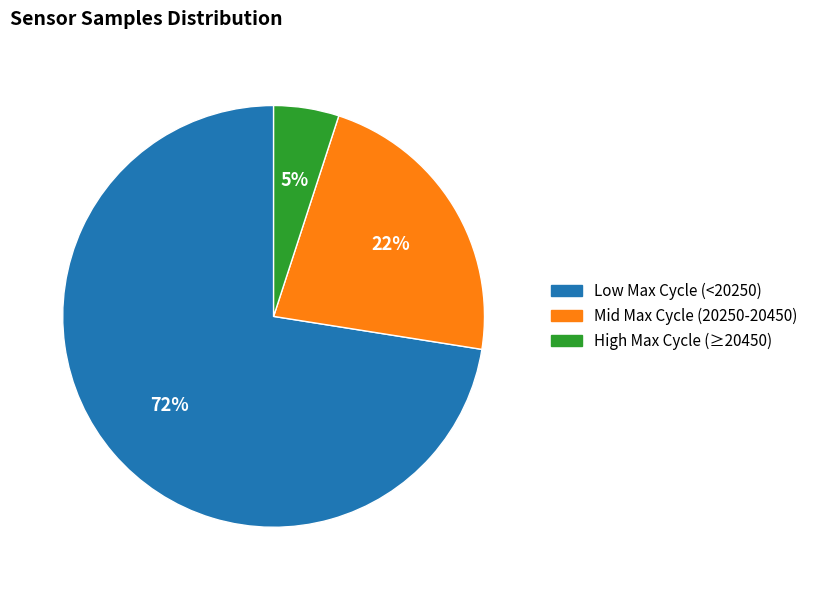

To the nearest percent, what is the average slice percentage?

33%